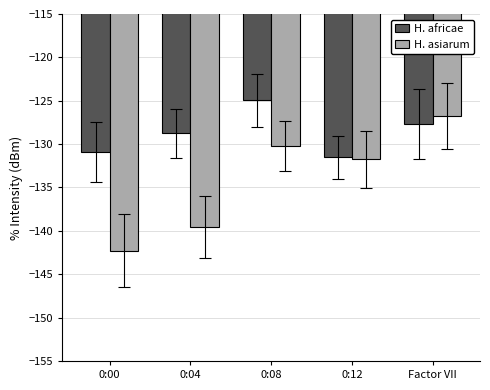

What is the average value of the H. asiarum series?

-134.1